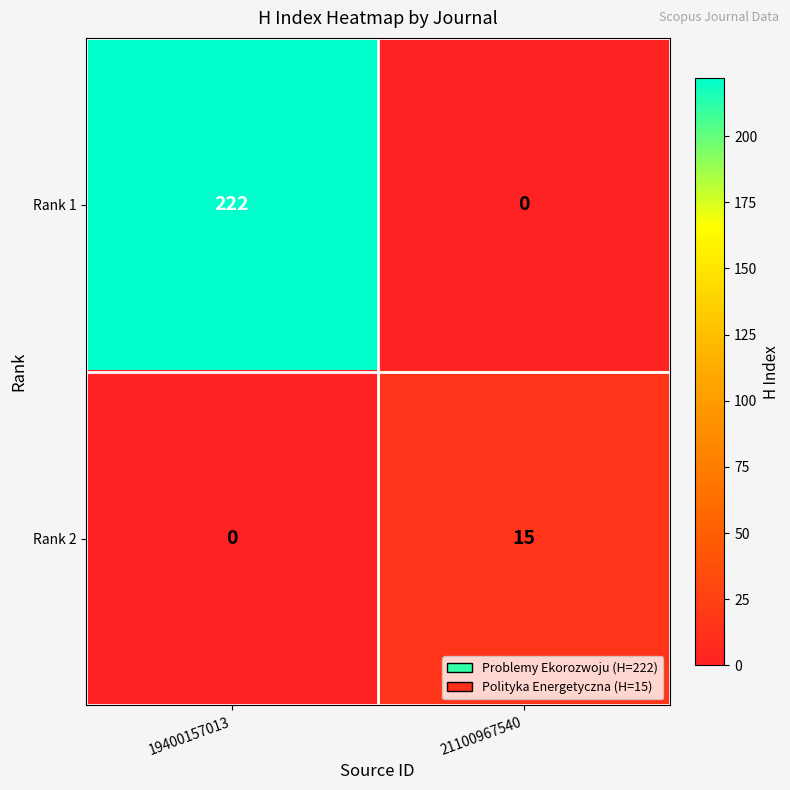

At how many categories does at least one series exceed 122?

1